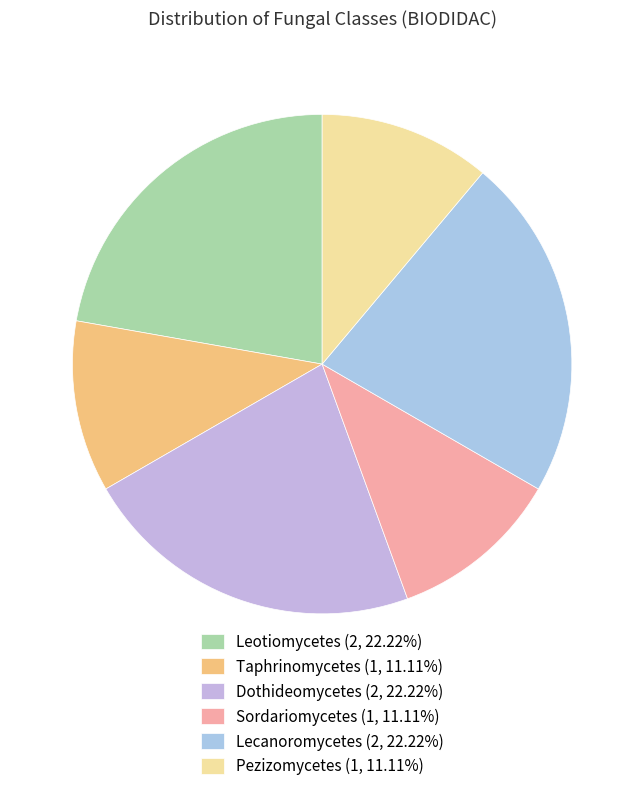

Between Taphrinomycetes and Sordariomycetes, which is larger?

Taphrinomycetes